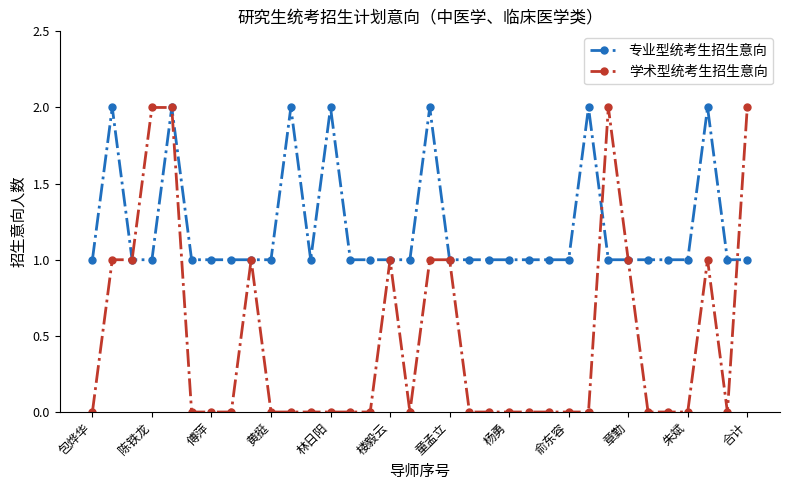

Which series has the widest spread of values?

学术型统考生招生意向